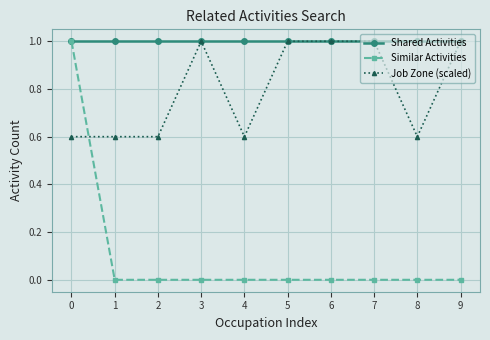

True or false: Job Zone (scaled) has more than 0 points higher than both neighbors.

True